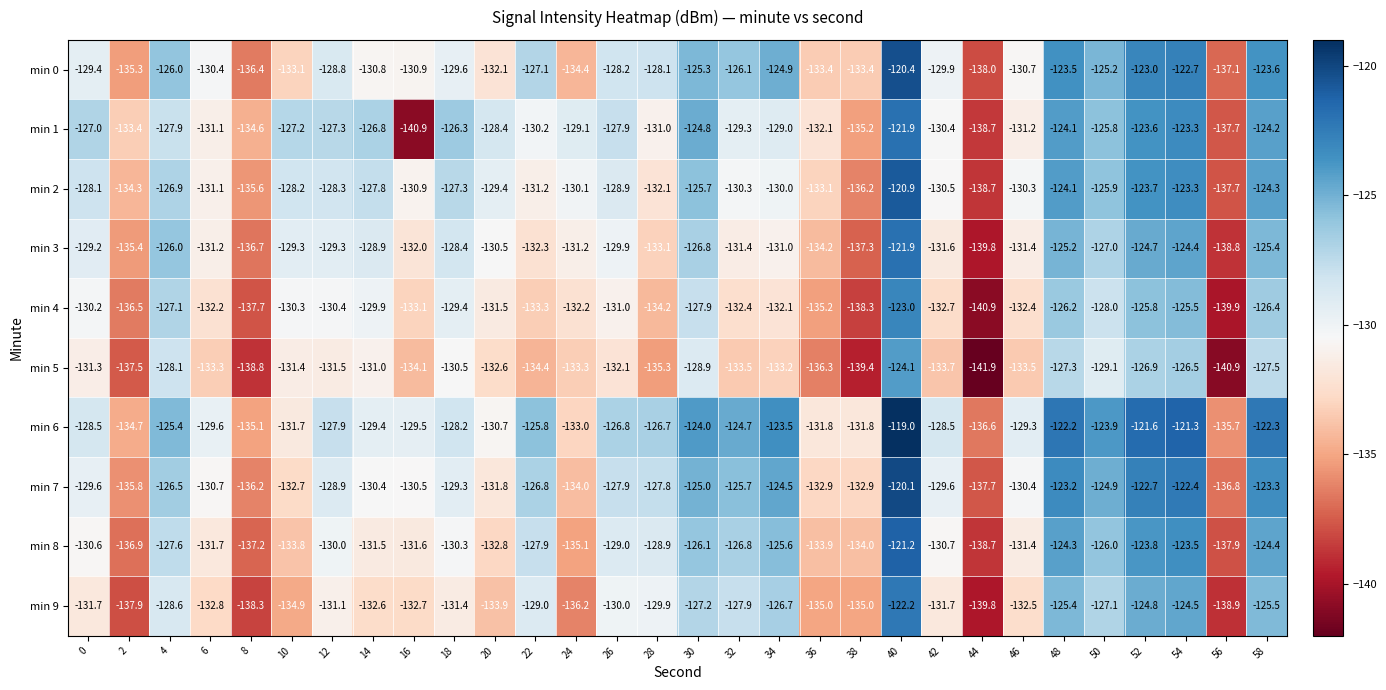

What is the sum of the min 8 values at 20 and 16?

-264.4